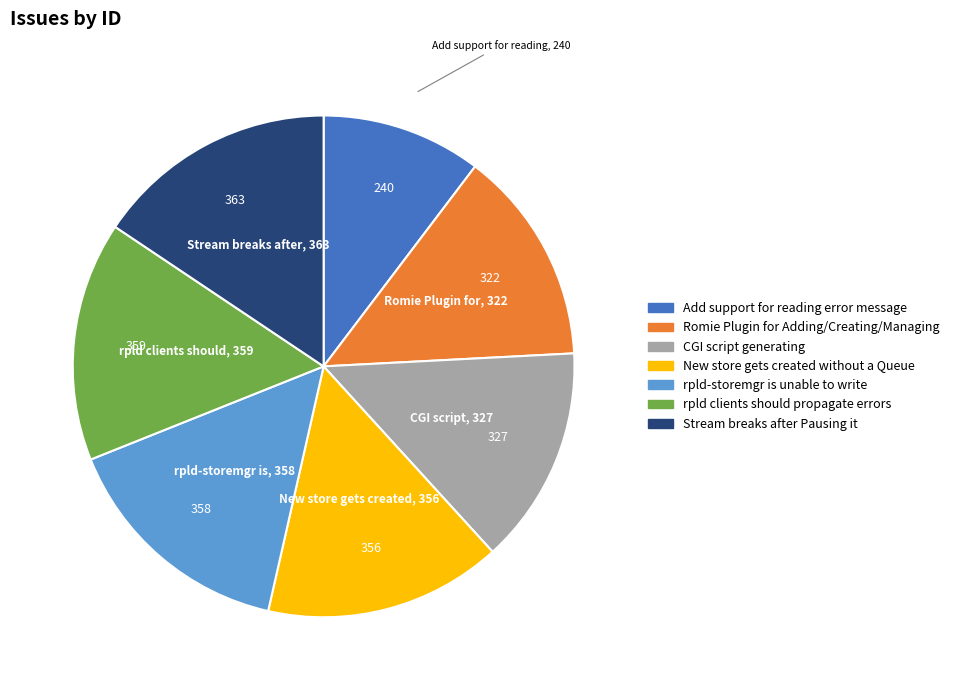

Combined, do CGI script generating and New store gets created without a Queue account for over 50%?

No